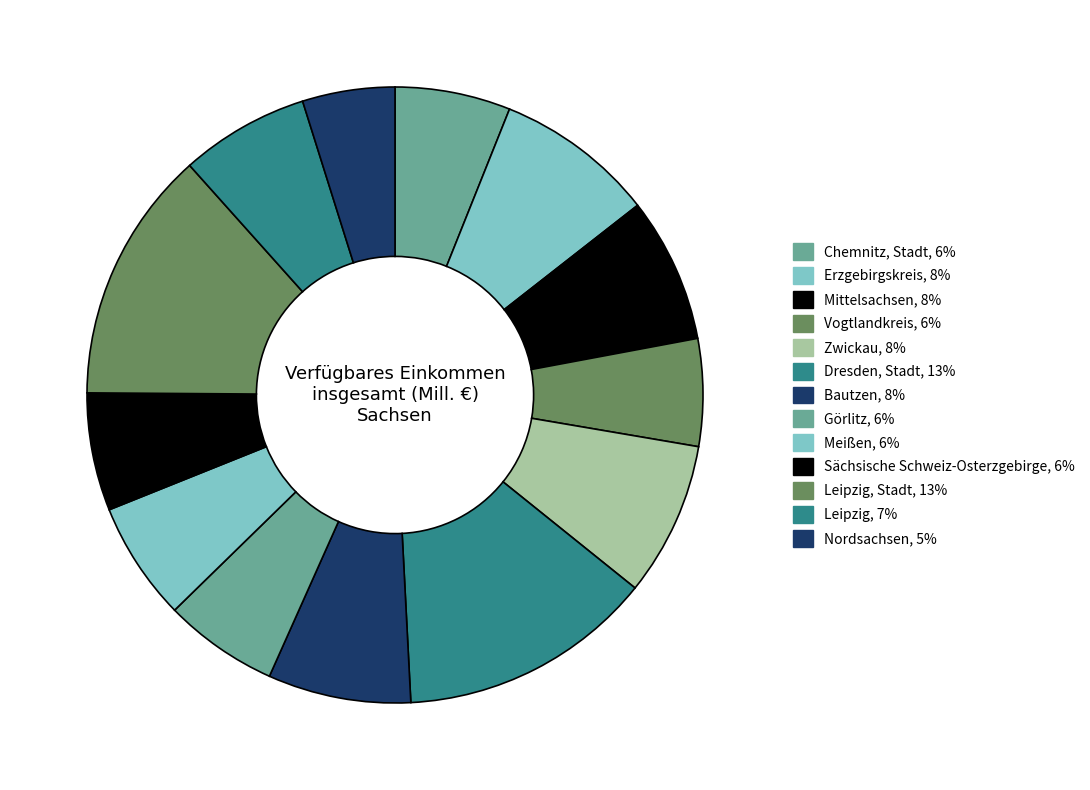

How many slices are in this pie chart?

13